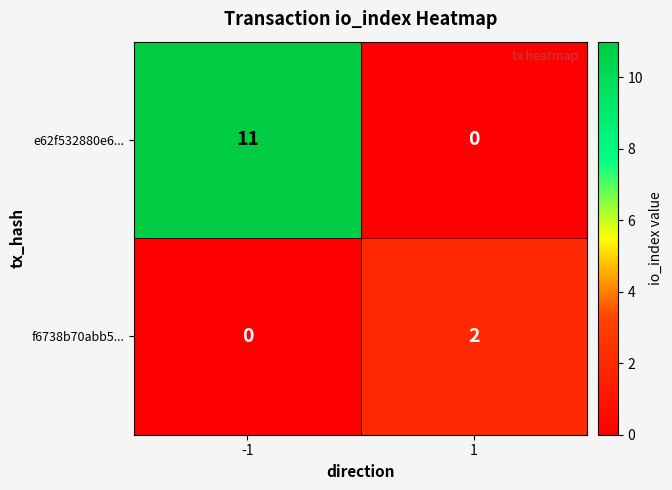

Which series changed the most between -1 and 1?

e62f532880e6...